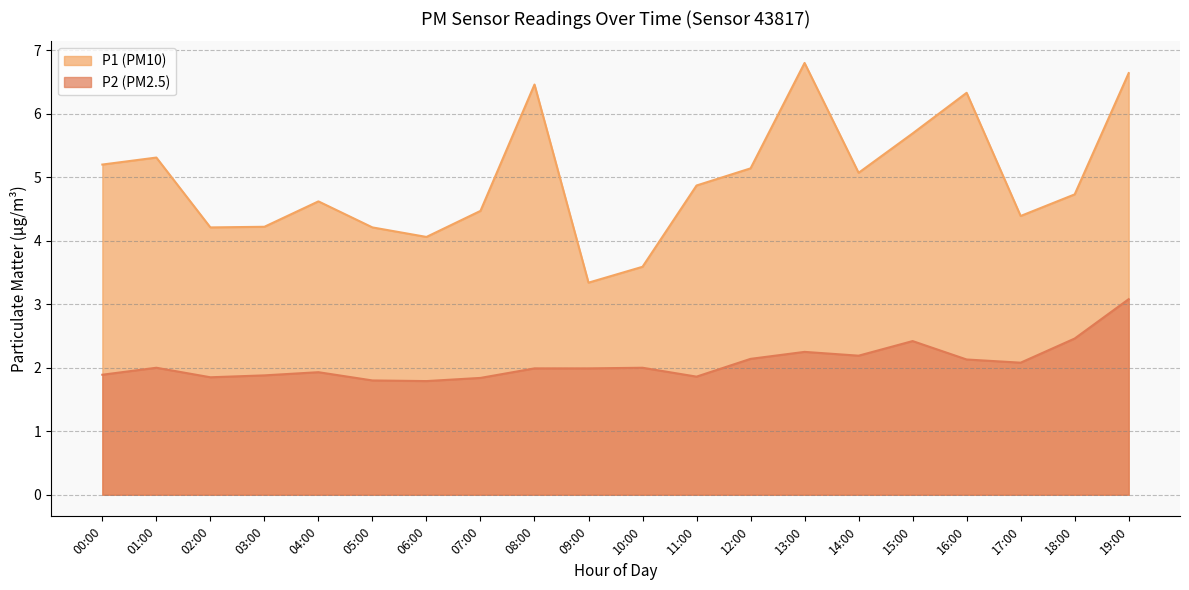

Does the chart display data point markers on the line(s)?

No